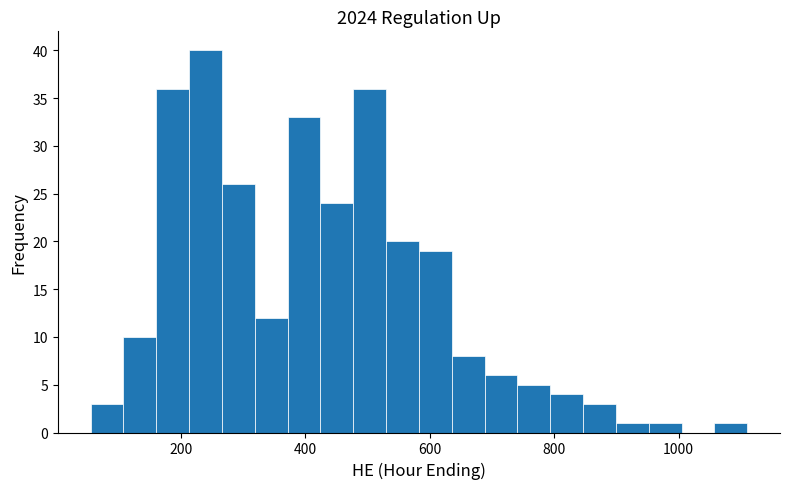

Read against the x-axis, roughly where is the centre of the tallest bar?

240